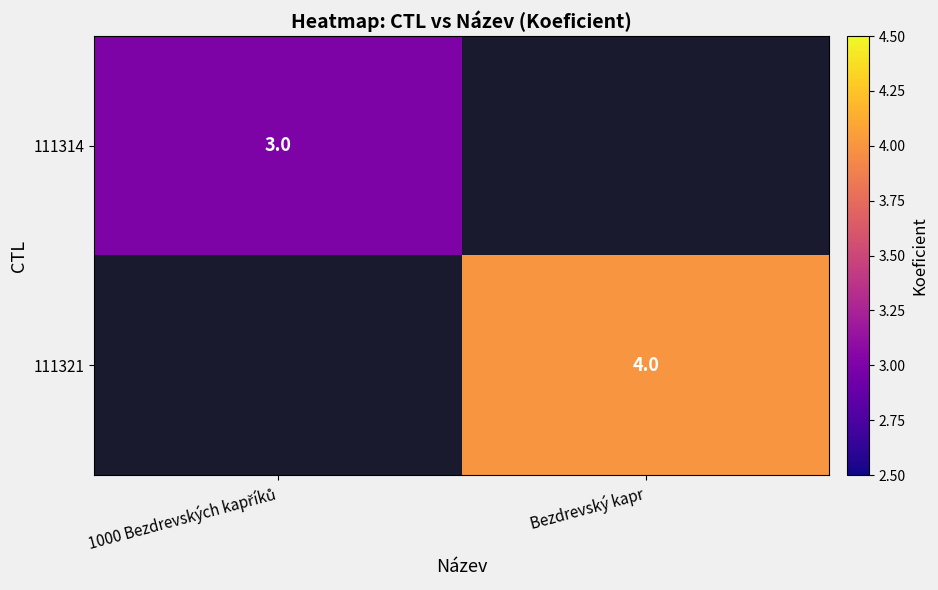

True or false: 111321 has a value of 4 at Bezdrevský kapr.

True